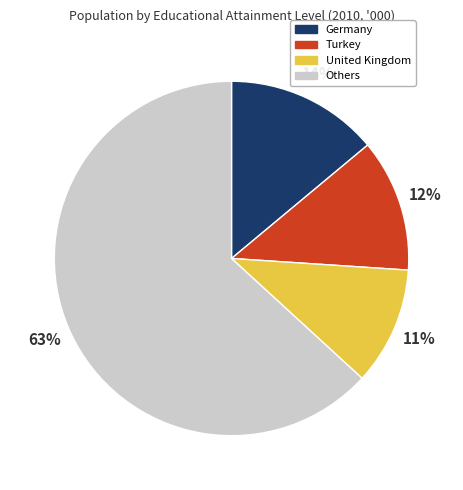

Which has a higher value, Turkey or Germany?

Germany